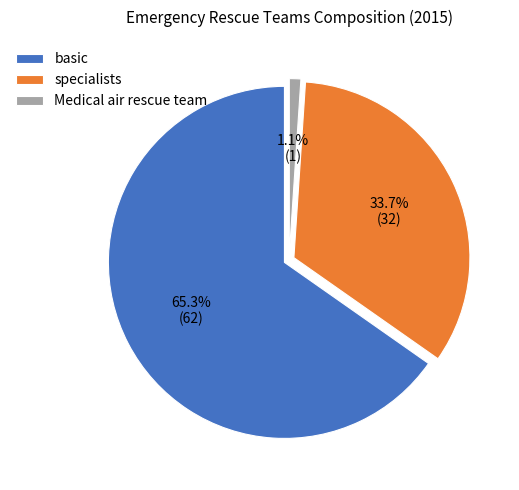

To the nearest percent, what portion does Medical air rescue team represent?

1%